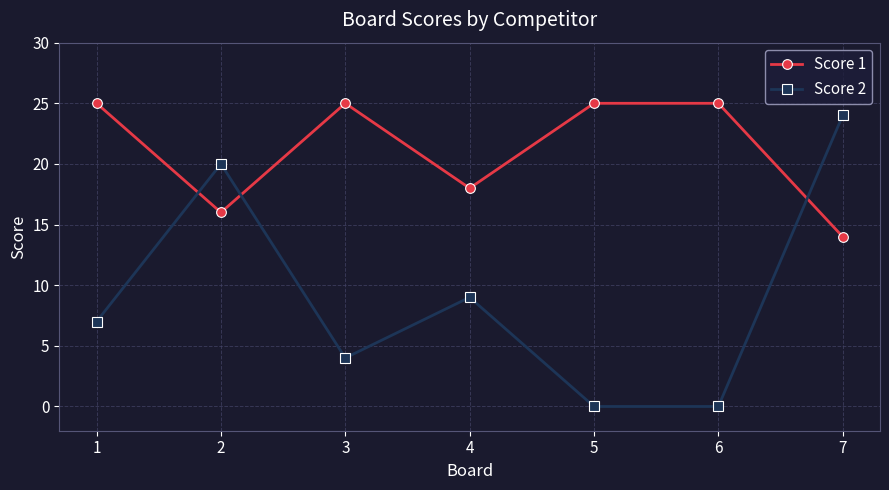

At which category is the sum across all series the highest?

7